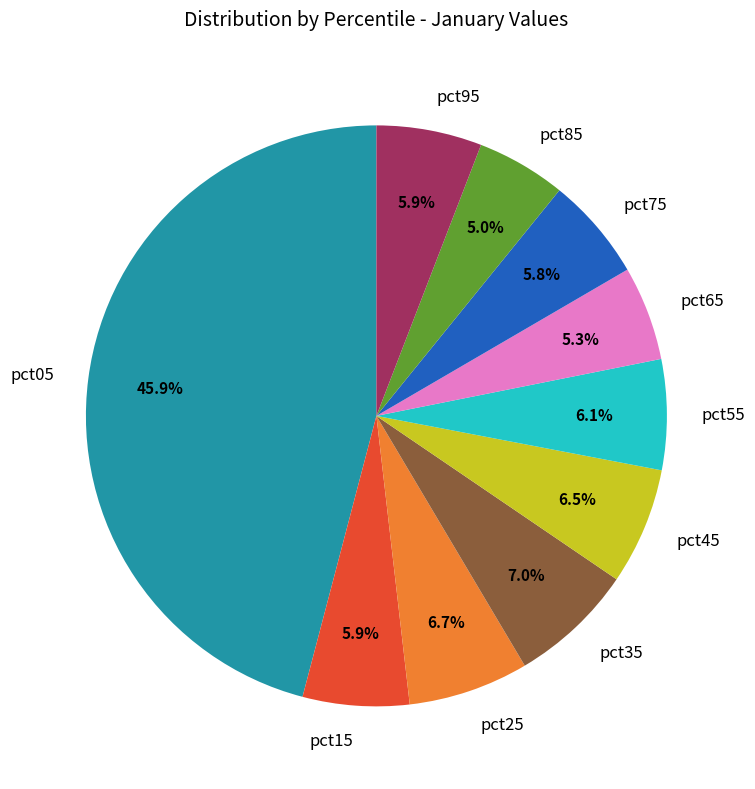

The pct75 slice represents 1% of the pie. True or false?

False